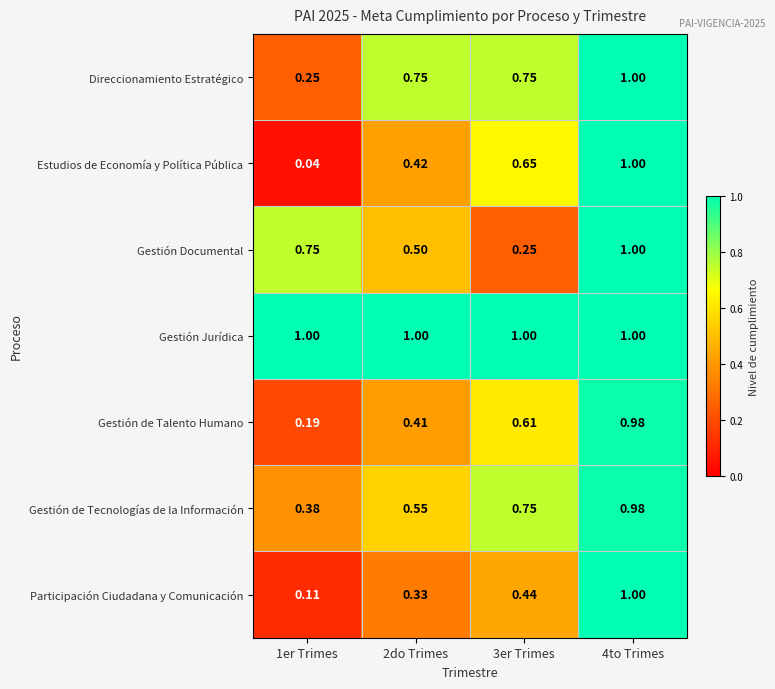

Which series changed the most between 1er Trimes and 4to Trimes?

Estudios de Economía y Política Pública